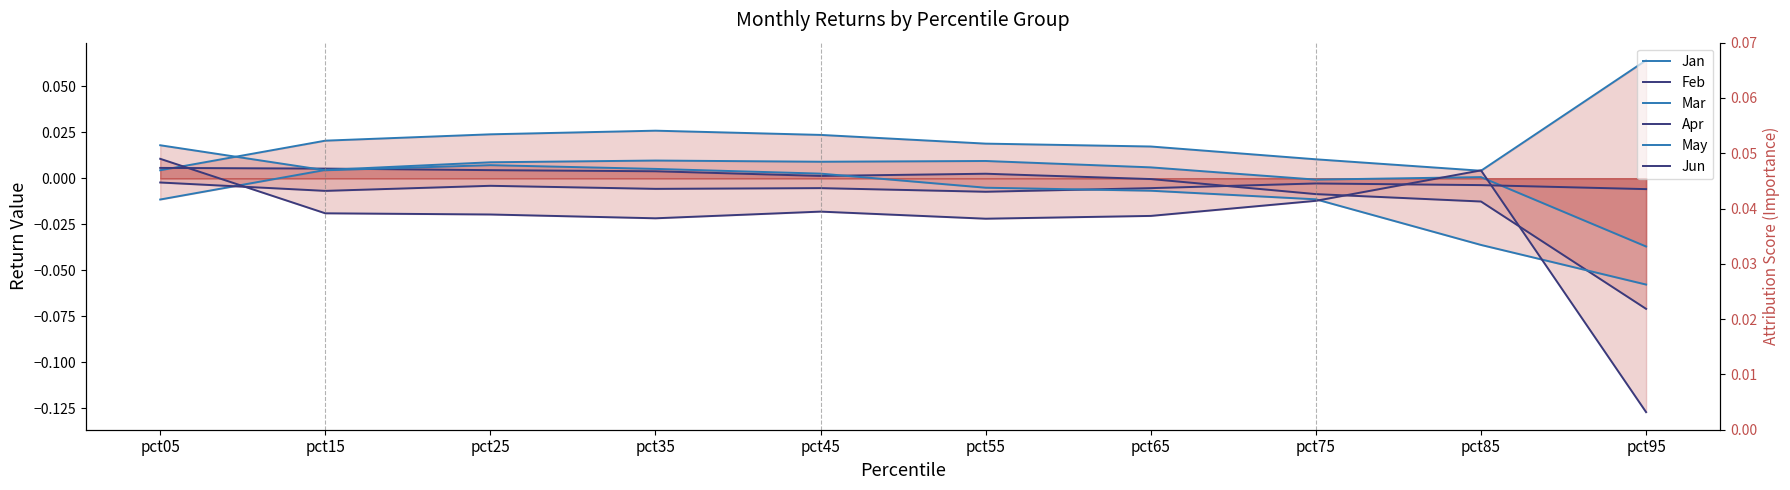

True or false: Feb and Jan intersect in this chart.

True